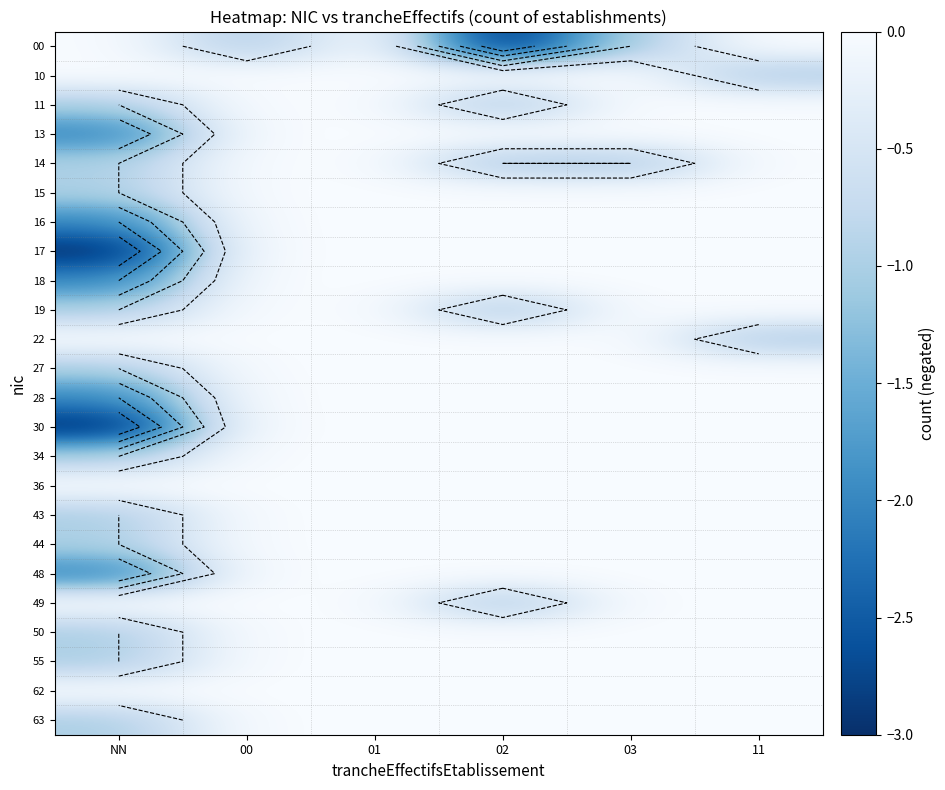

What is the spread (max minus min) of values at 00?

1